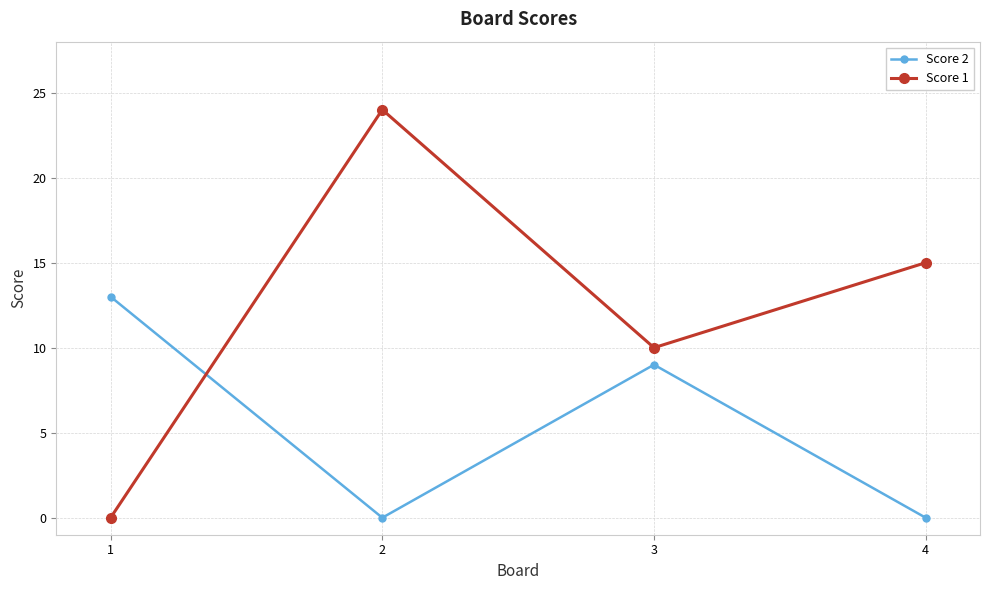

Read the Score 1 value at 4.

15